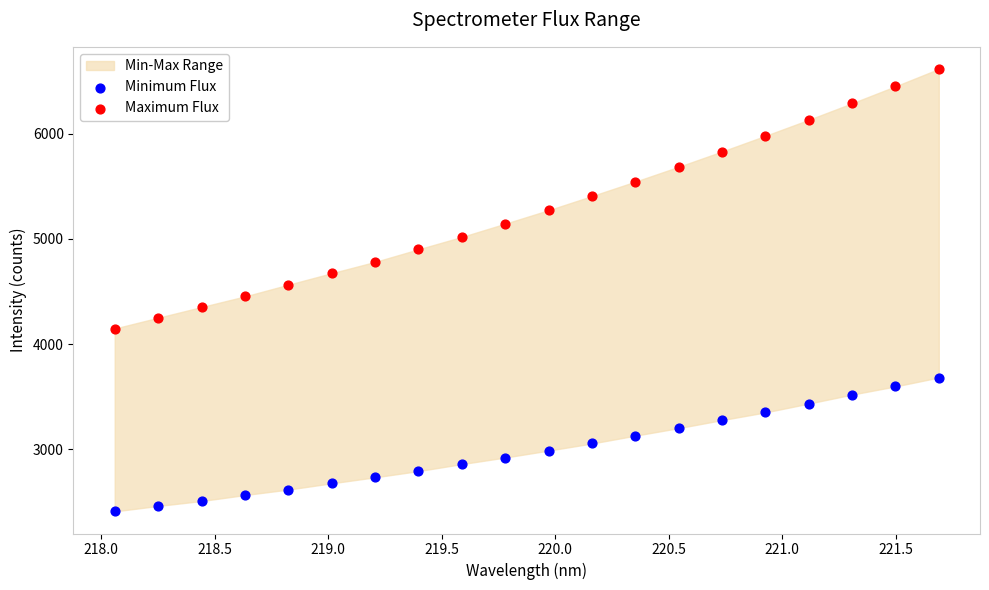

Across all data points, what is the range of X values (max minus min)?

3.6